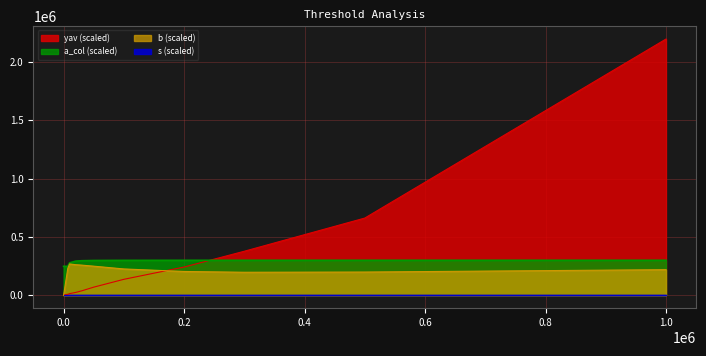

The a_col series shows 248163.0 at 0. True or false?

True